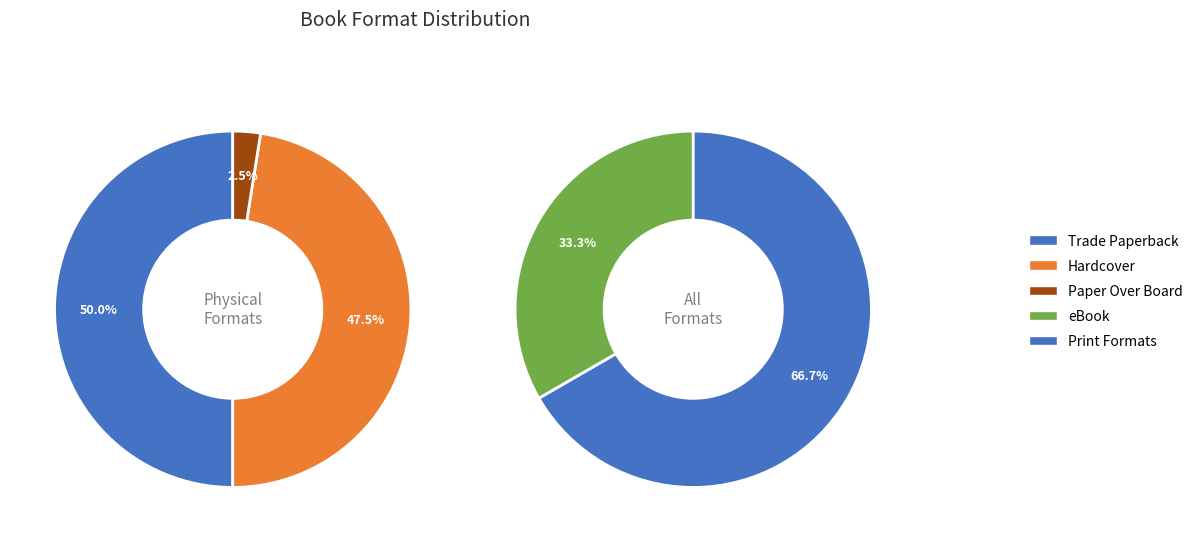

What is the ratio of the value at Hardcover to the value at Trade Paperback?

1.0